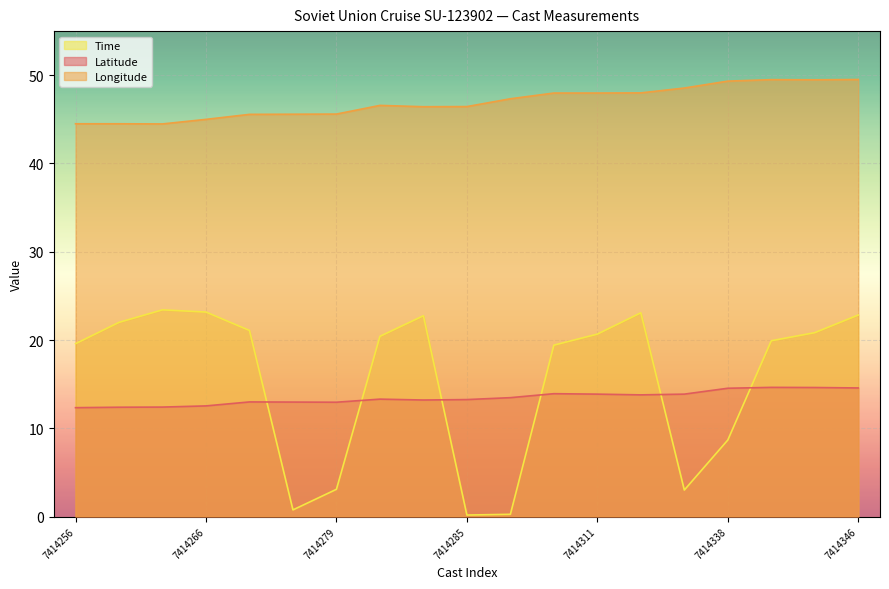

Which series has the largest total across all categories?

Longitude